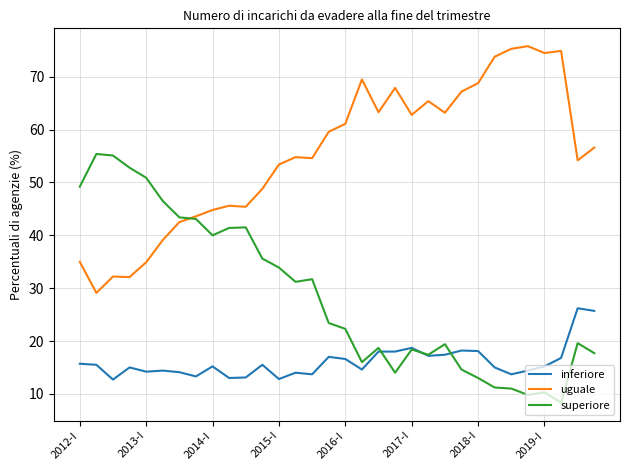

True or false: uguale and inferiore cross at least once.

False